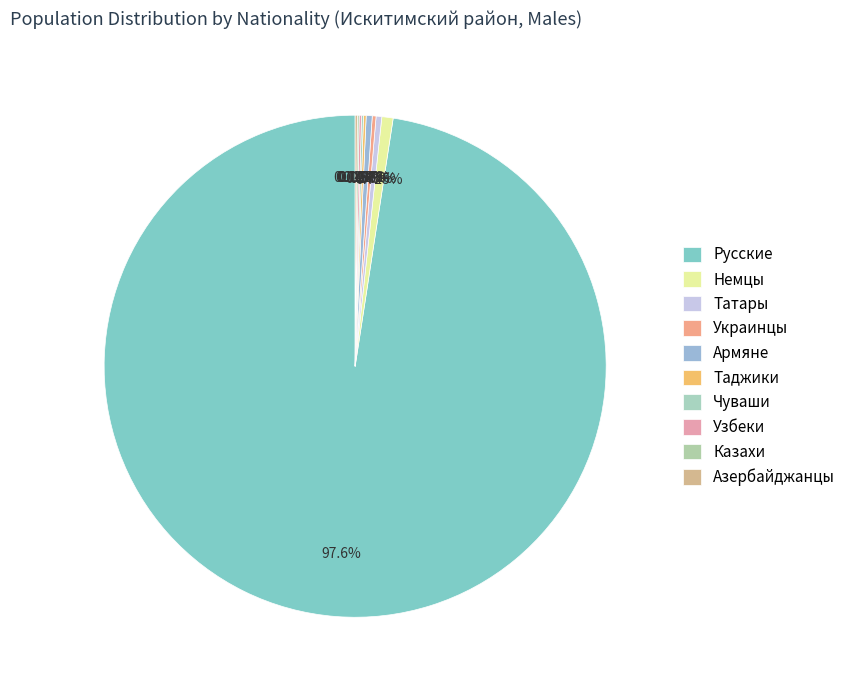

What portion of the pie excludes Немцы?

99.3%